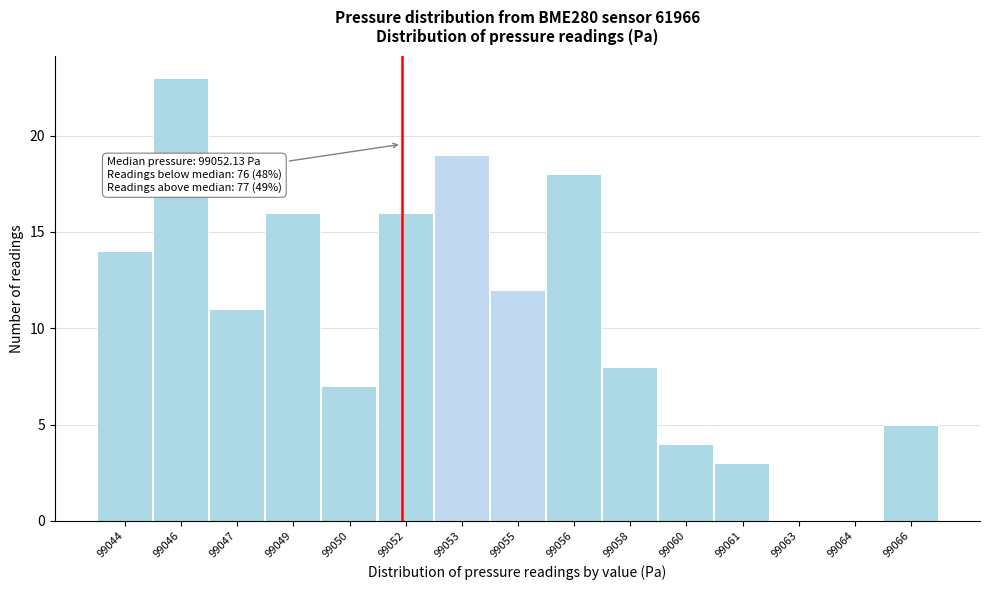

Reading left to right, extract all data points from this chart.

99044=14	99046=23	99047=11	99049=16	99050=7	99052=16	99053=19	99055=12	99056=18	99058=8	99060=4	99061=3	99063=0	99064=0	99066=5